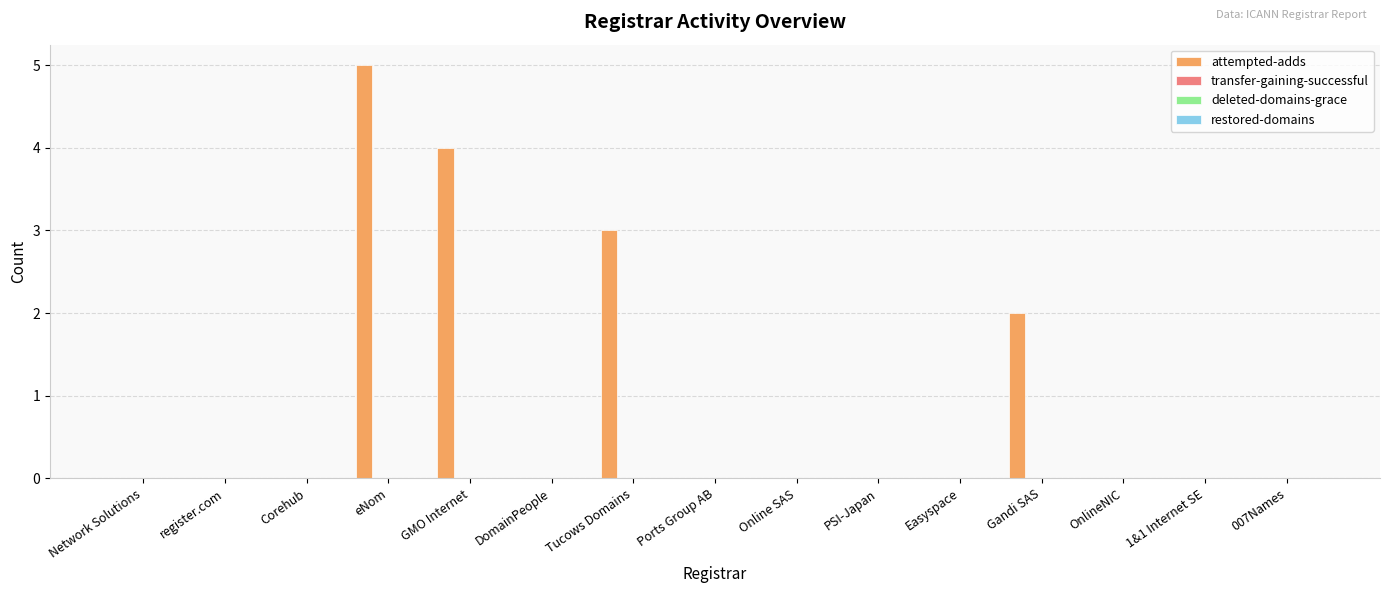

What is the greatest value displayed?

5